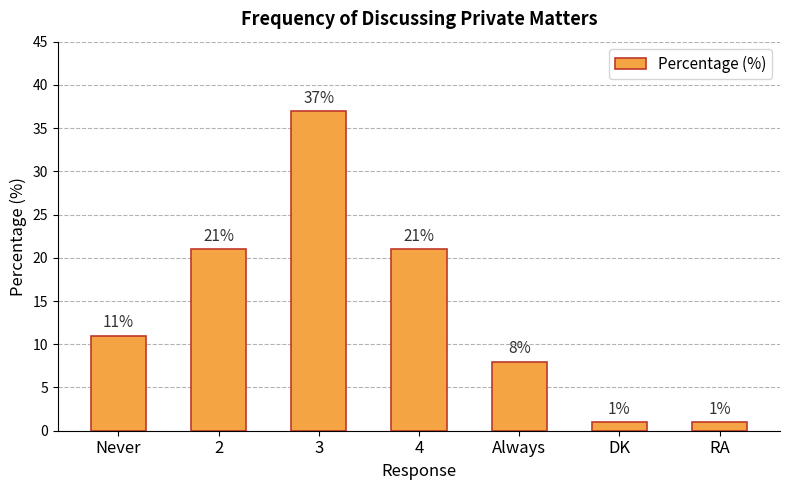

Reading left to right, list all the values displayed in this chart.

Never=11	2=21	3=37	4=21	Always=8	DK=1	RA=1